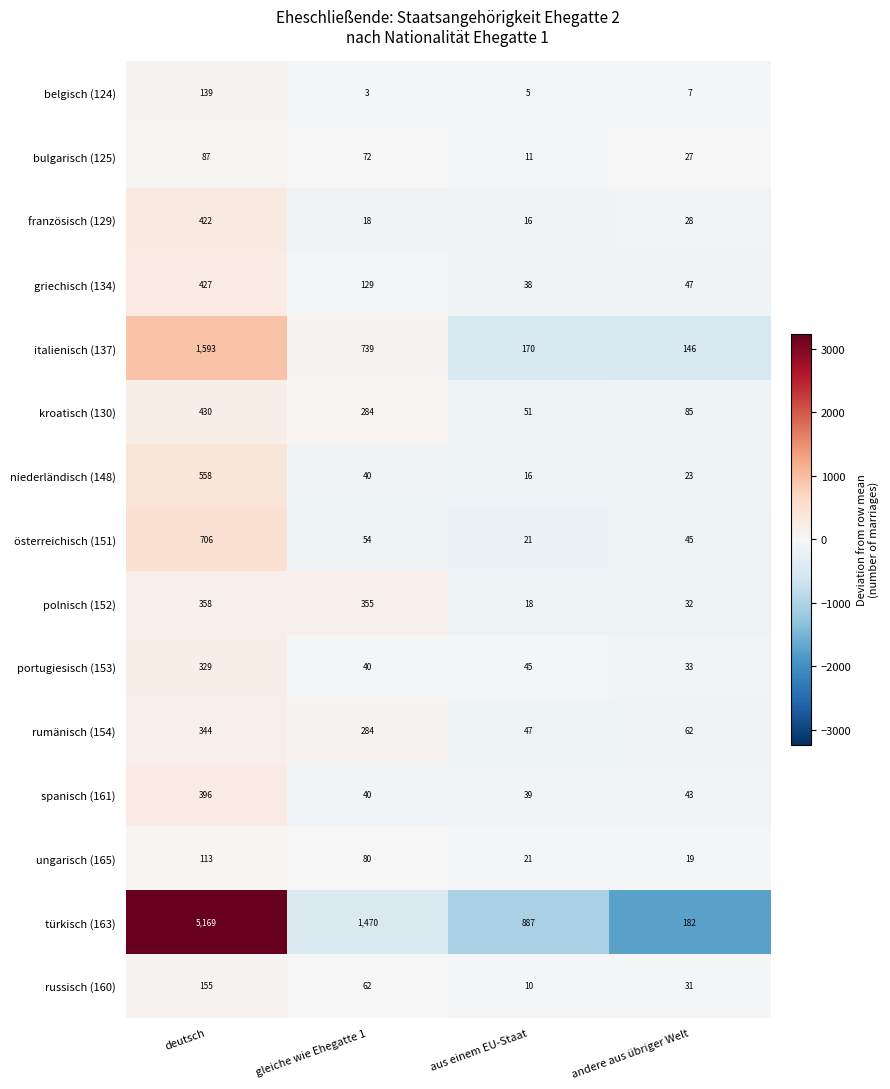

What is the minimum value for spanisch (161)?

39